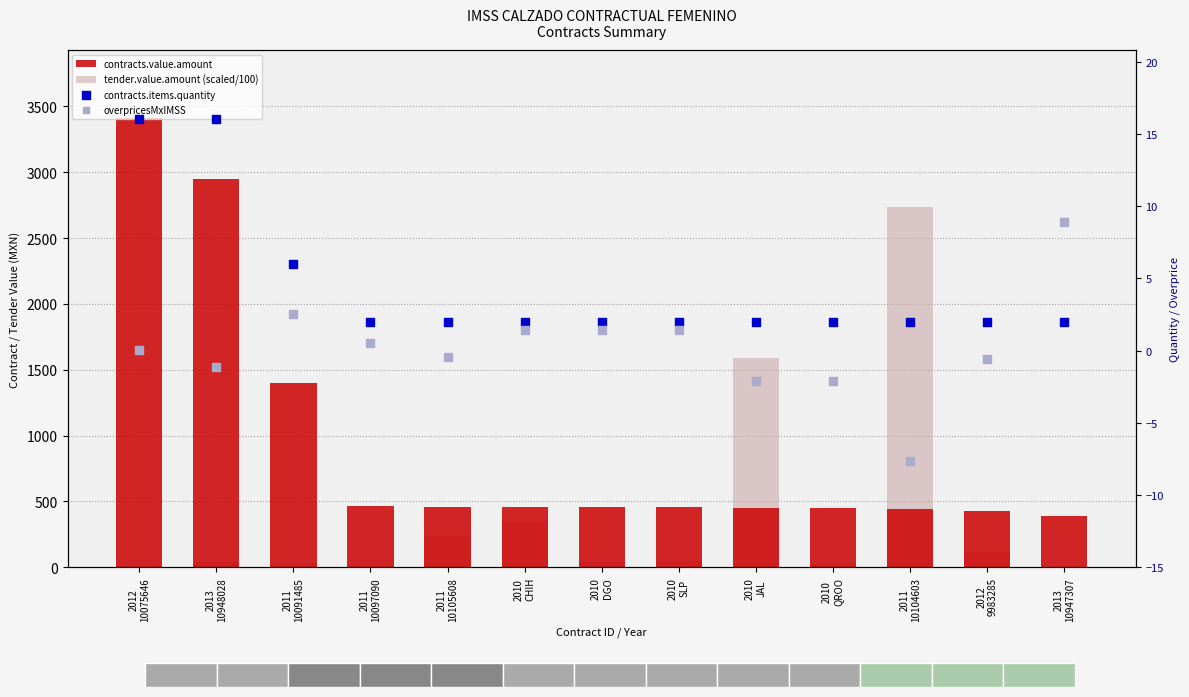

At how many categories does at least one series exceed 3384?

1